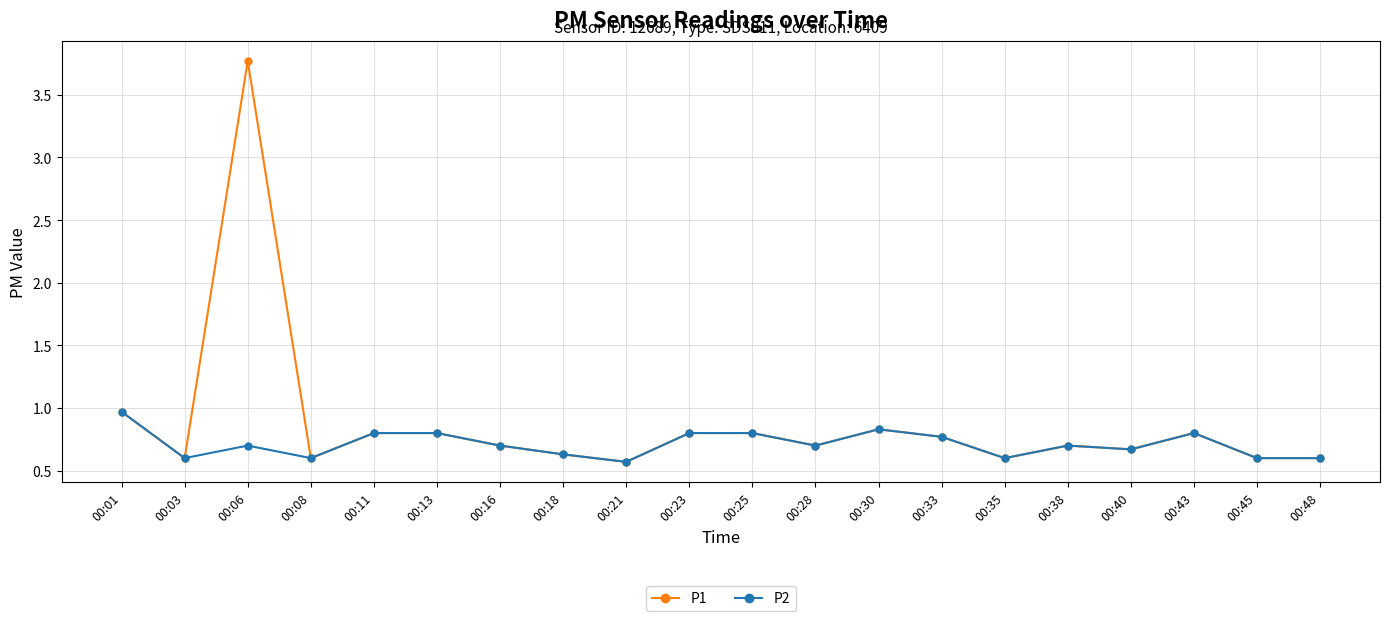

Which series has the largest range (max minus min)?

P1